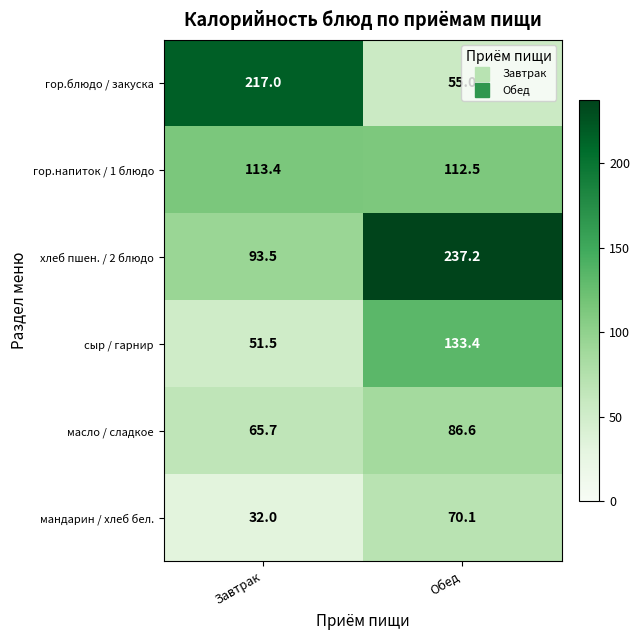

The value of гор.блюдо / закуска at Завтрак is 316.3. True or false?

False